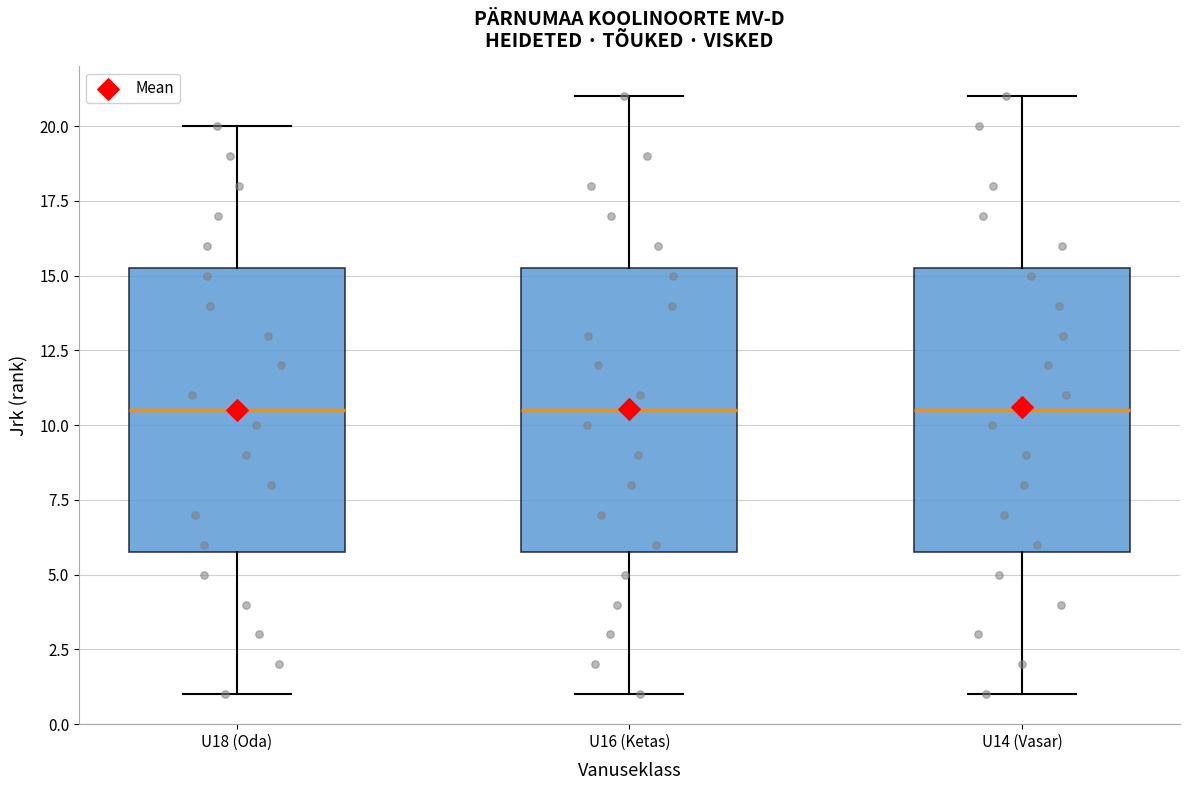

Reading left to right, read every box against the y-axis: the position of its median line, the range the box covers, and the ends of its whiskers. The values are not printed on the chart, so give them approximately, as read against the axis.

U18 (Oda): median 10.5, box 6.0 to 15.5, whiskers 1.0 to 20.0
U16 (Ketas): median 10.5, box 6.0 to 15.5, whiskers 1.0 to 21.0
U14 (Vasar): median 10.5, box 6.0 to 15.5, whiskers 1.0 to 21.0